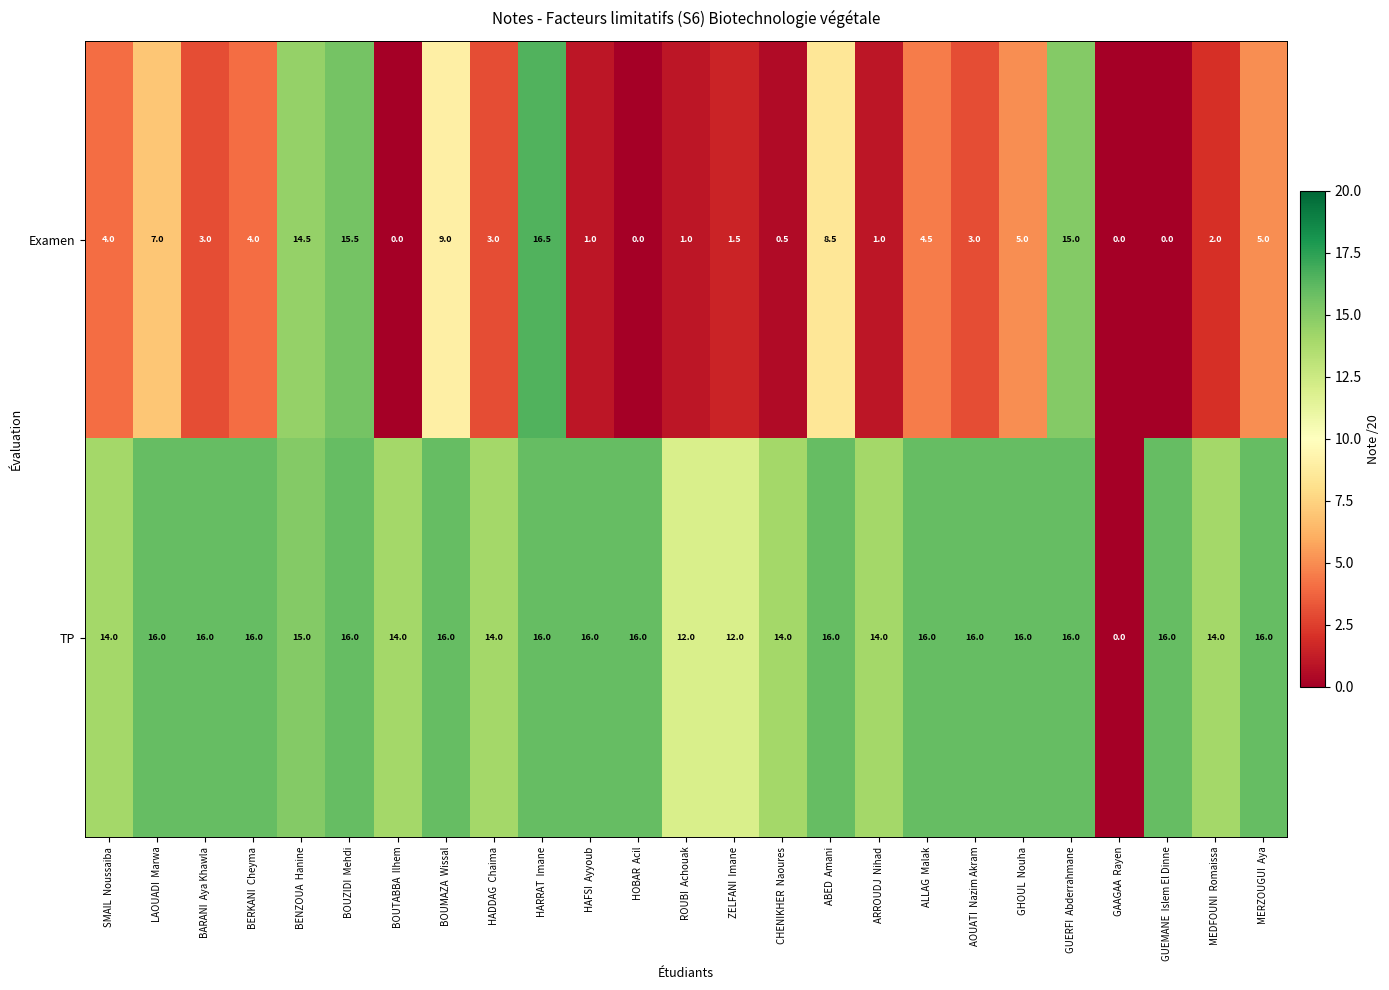

Rank the series at BOUZIDI  Mehdi from highest to lowest value.

TP, Examen